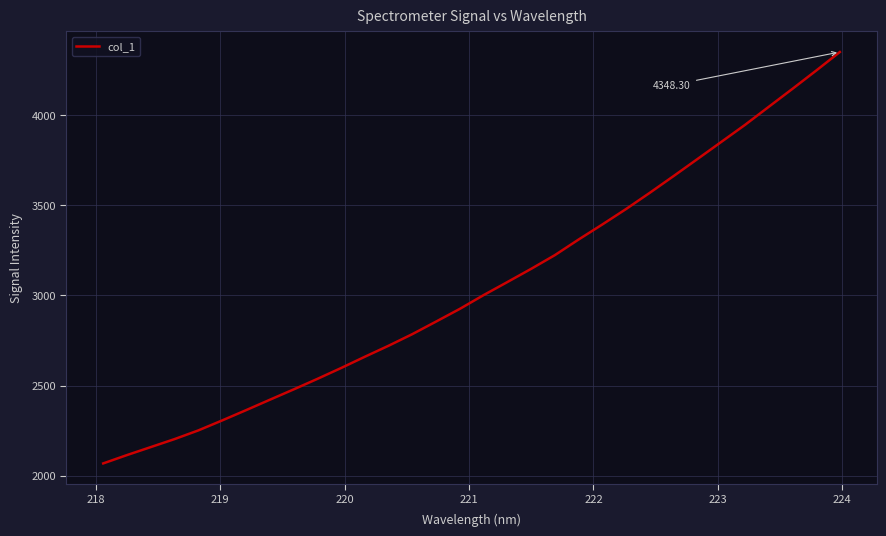

What is the difference between the maximum and minimum values?

2279.8